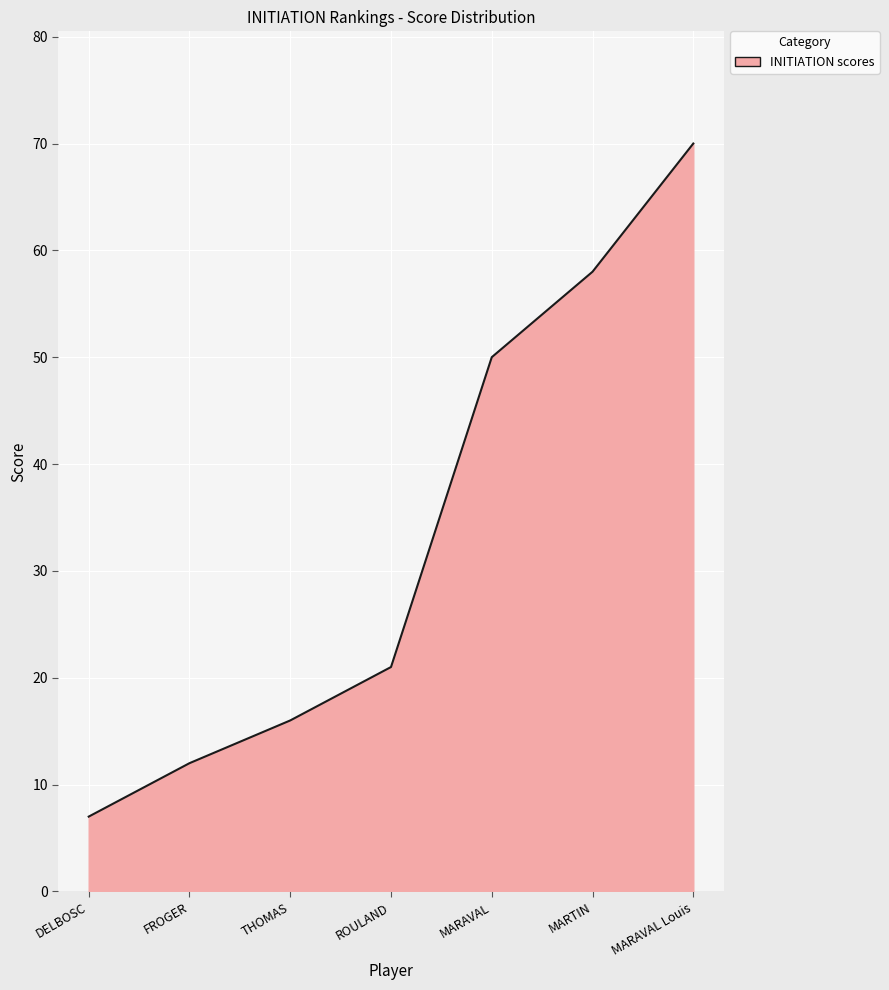

Does the chart display data point markers on the line(s)?

No